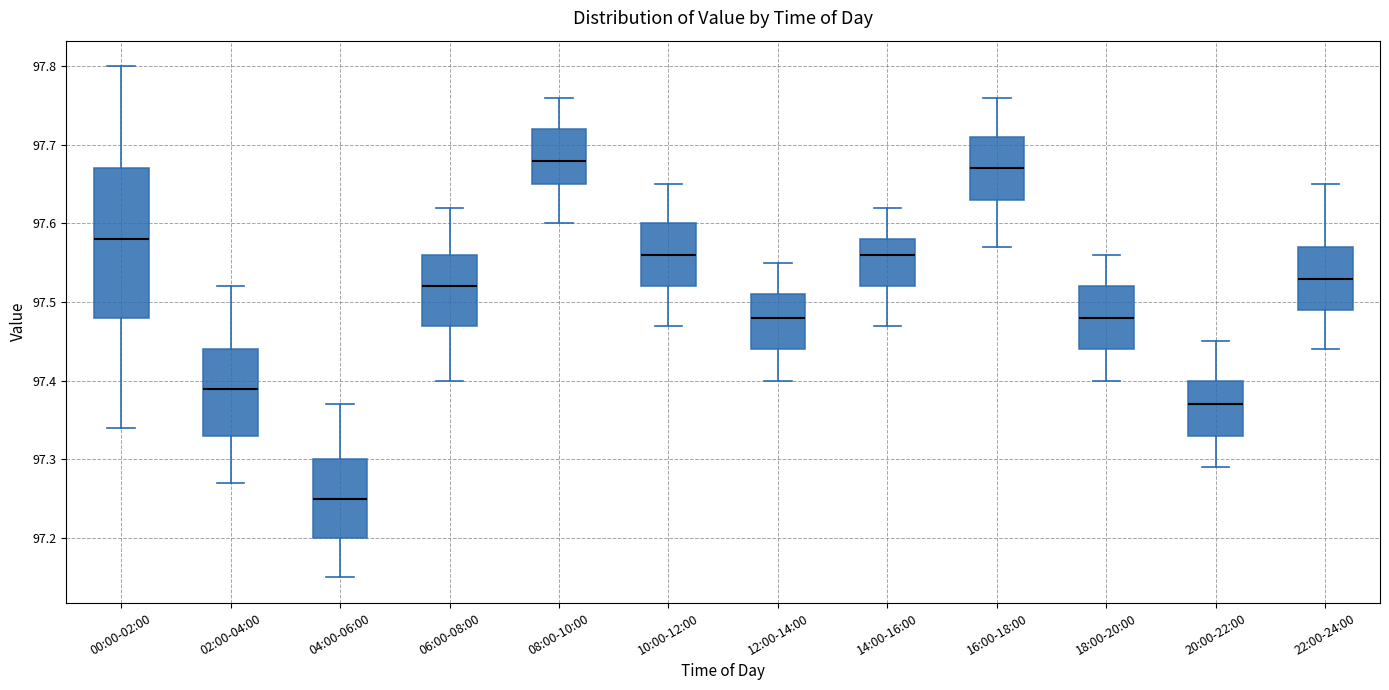

Reading left to right, transcribe this box plot: for each box, give where its median line is, the range the box spans, and where its two whiskers end, as read against the y-axis. The values are not printed on the chart, so give them approximately, as read against the axis.

00:00-02:00: median 97.58, box 97.48 to 97.67, whiskers 97.34 to 97.80
02:00-04:00: median 97.39, box 97.33 to 97.44, whiskers 97.27 to 97.52
04:00-06:00: median 97.25, box 97.20 to 97.30, whiskers 97.15 to 97.37
06:00-08:00: median 97.52, box 97.47 to 97.56, whiskers 97.40 to 97.62
08:00-10:00: median 97.68, box 97.65 to 97.72, whiskers 97.60 to 97.76
10:00-12:00: median 97.56, box 97.52 to 97.60, whiskers 97.47 to 97.65
12:00-14:00: median 97.48, box 97.44 to 97.51, whiskers 97.40 to 97.55
14:00-16:00: median 97.56, box 97.52 to 97.58, whiskers 97.47 to 97.62
16:00-18:00: median 97.67, box 97.63 to 97.71, whiskers 97.57 to 97.76
18:00-20:00: median 97.48, box 97.44 to 97.52, whiskers 97.40 to 97.56
20:00-22:00: median 97.37, box 97.33 to 97.40, whiskers 97.29 to 97.45
22:00-24:00: median 97.53, box 97.49 to 97.57, whiskers 97.44 to 97.65